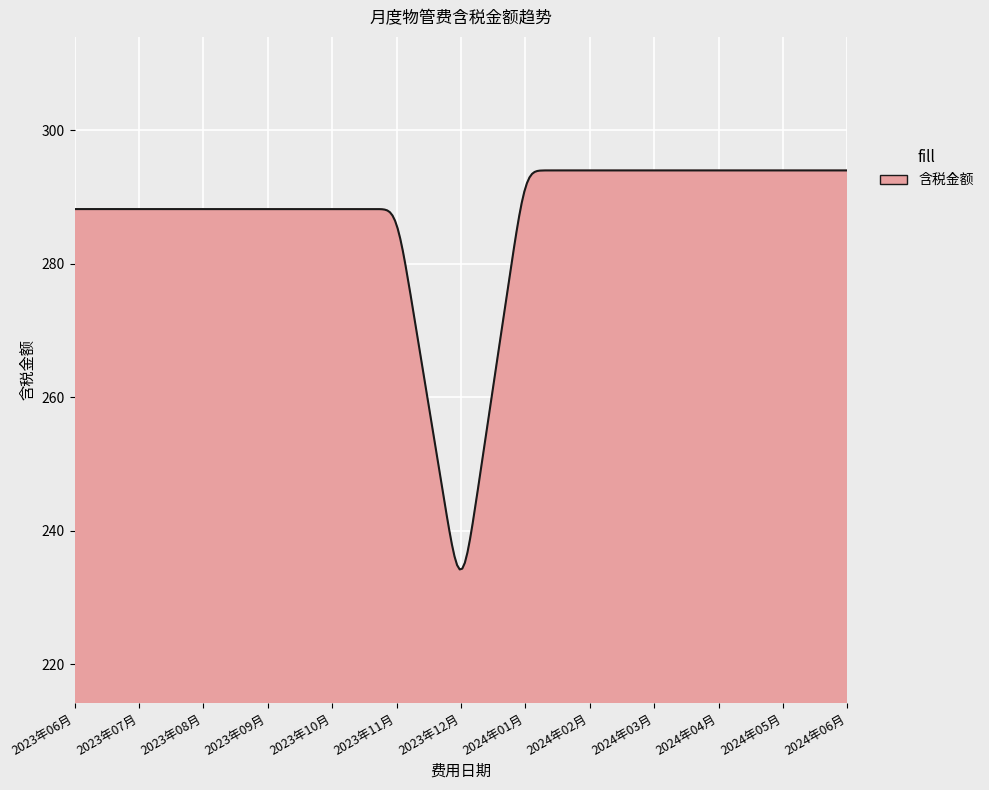

What is the smallest value displayed?

234.2